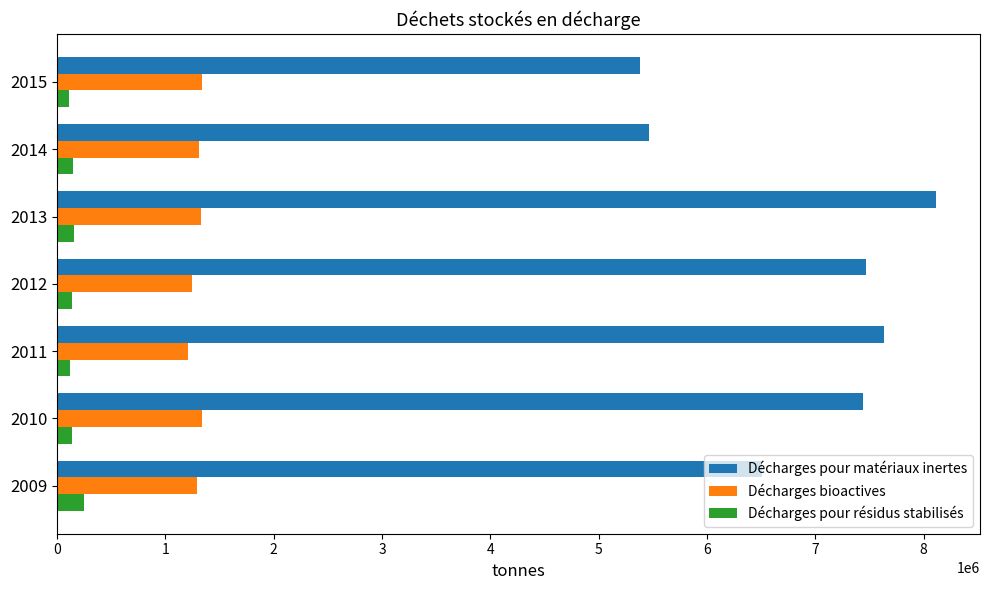

The value of Décharges bioactives at 2010 is 1333111. True or false?

True